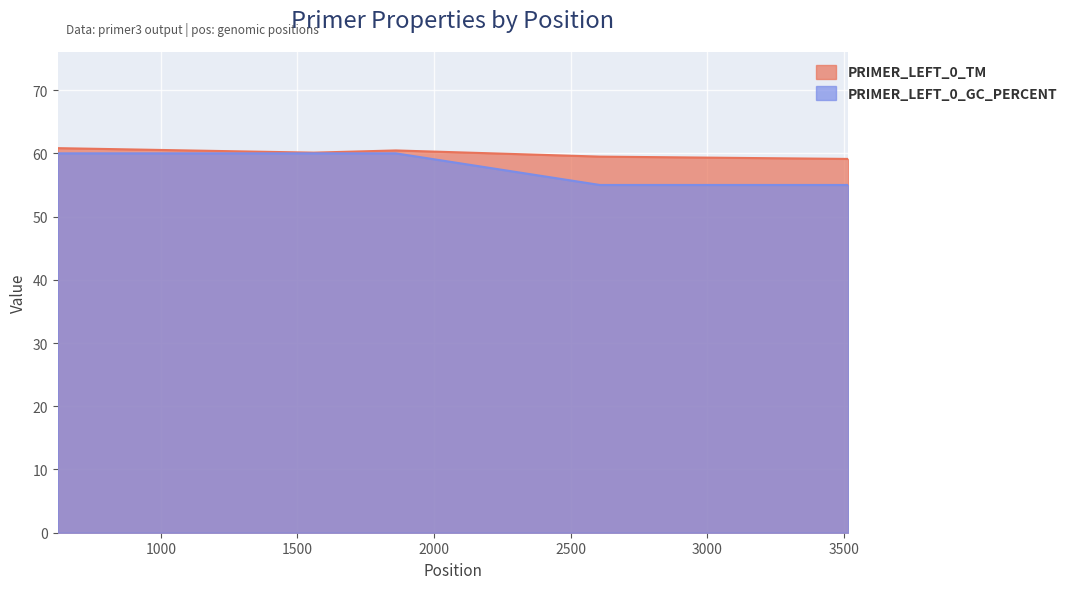

At 1860, list the series in order from largest to smallest.

PRIMER_LEFT_0_TM, PRIMER_LEFT_0_GC_PERCENT